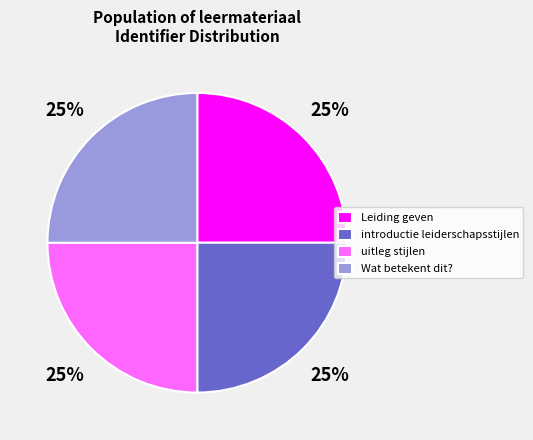

To the nearest percent, what is the average slice percentage?

25%